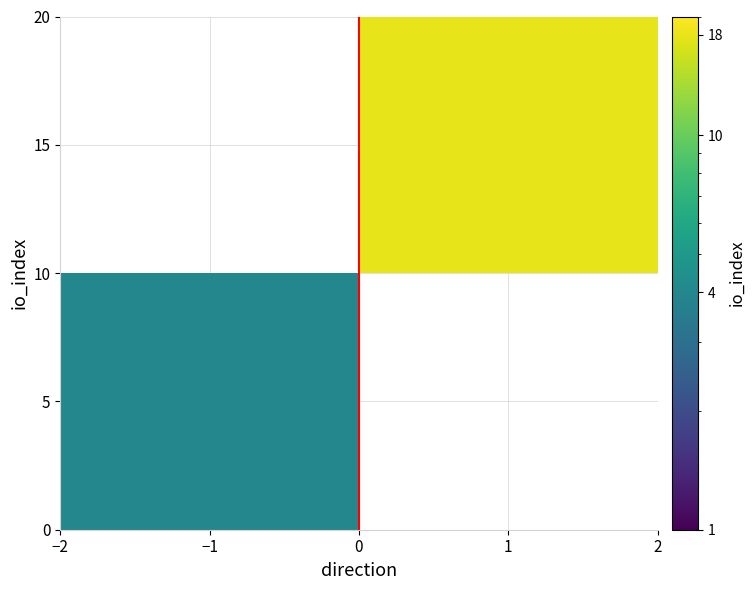

List the series in order of their overall mean, lowest first.

5, 15